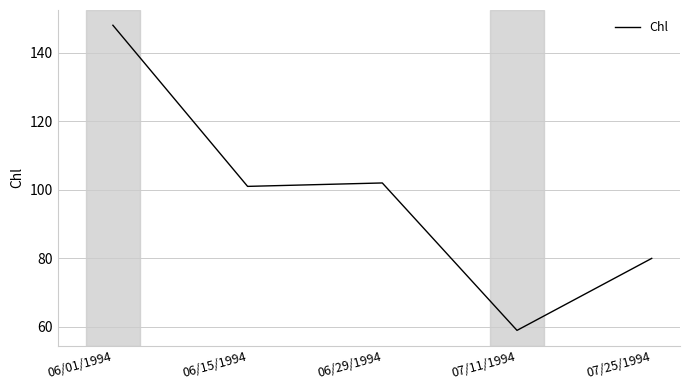

At which category does the chart reach its peak across all series?

06/01/1994